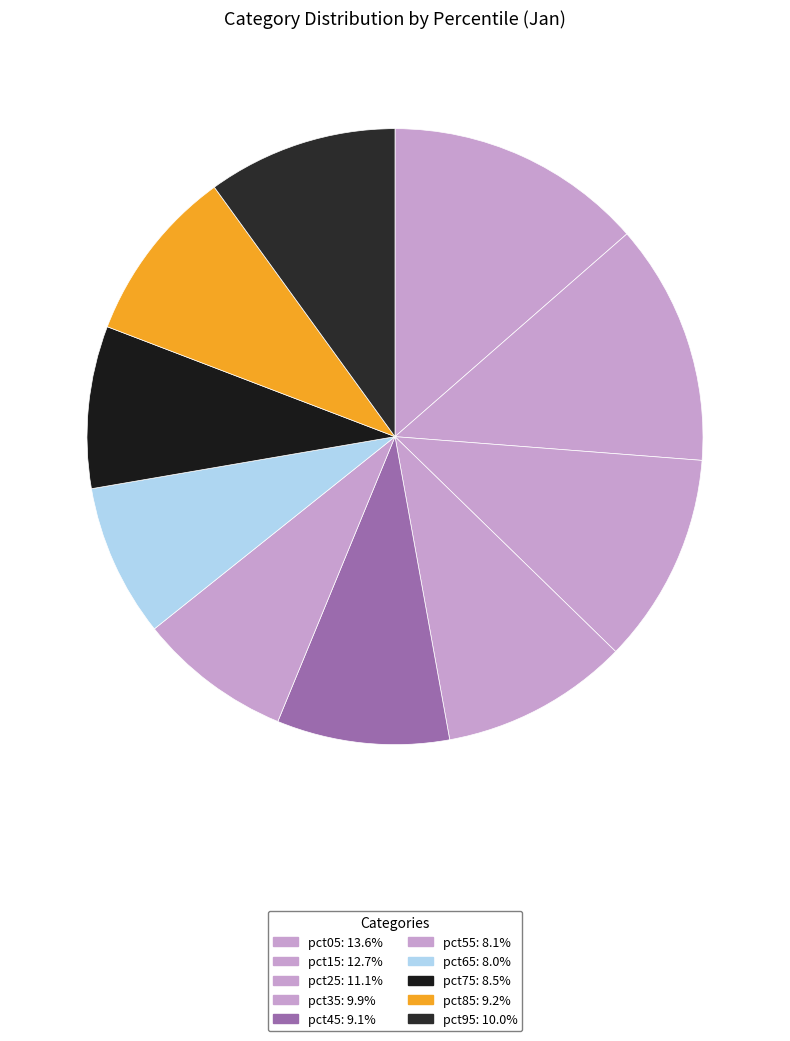

True or false: pct55 accounts for 8% of the total.

True